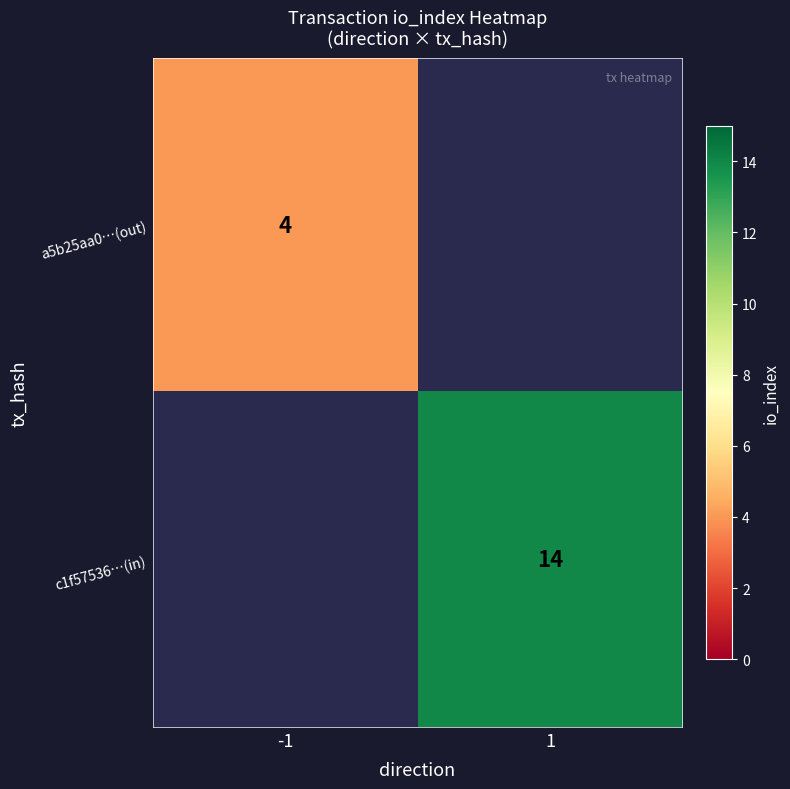

How many series are shown in this chart?

2